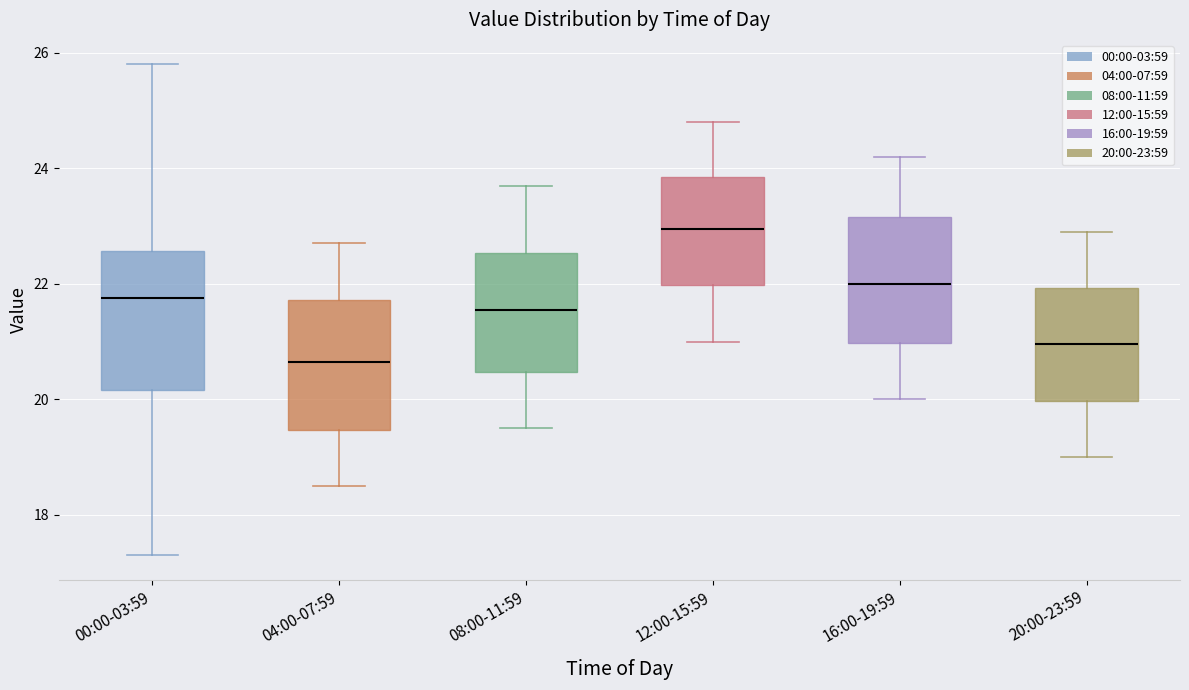

Reading left to right, transcribe this box plot: for each box, give where its median line is, the range the box spans, and where its two whiskers end, as read against the y-axis. The values are not printed on the chart, so give them approximately, as read against the axis.

00:00-03:59: median 21.8, box 20.2 to 22.6, whiskers 17.4 to 25.8
04:00-07:59: median 20.6, box 19.4 to 21.8, whiskers 18.6 to 22.8
08:00-11:59: median 21.6, box 20.4 to 22.6, whiskers 19.6 to 23.8
12:00-15:59: median 23.0, box 22.0 to 23.8, whiskers 21.0 to 24.8
16:00-19:59: median 22.0, box 21.0 to 23.2, whiskers 20.0 to 24.2
20:00-23:59: median 21.0, box 20.0 to 22.0, whiskers 19.0 to 23.0